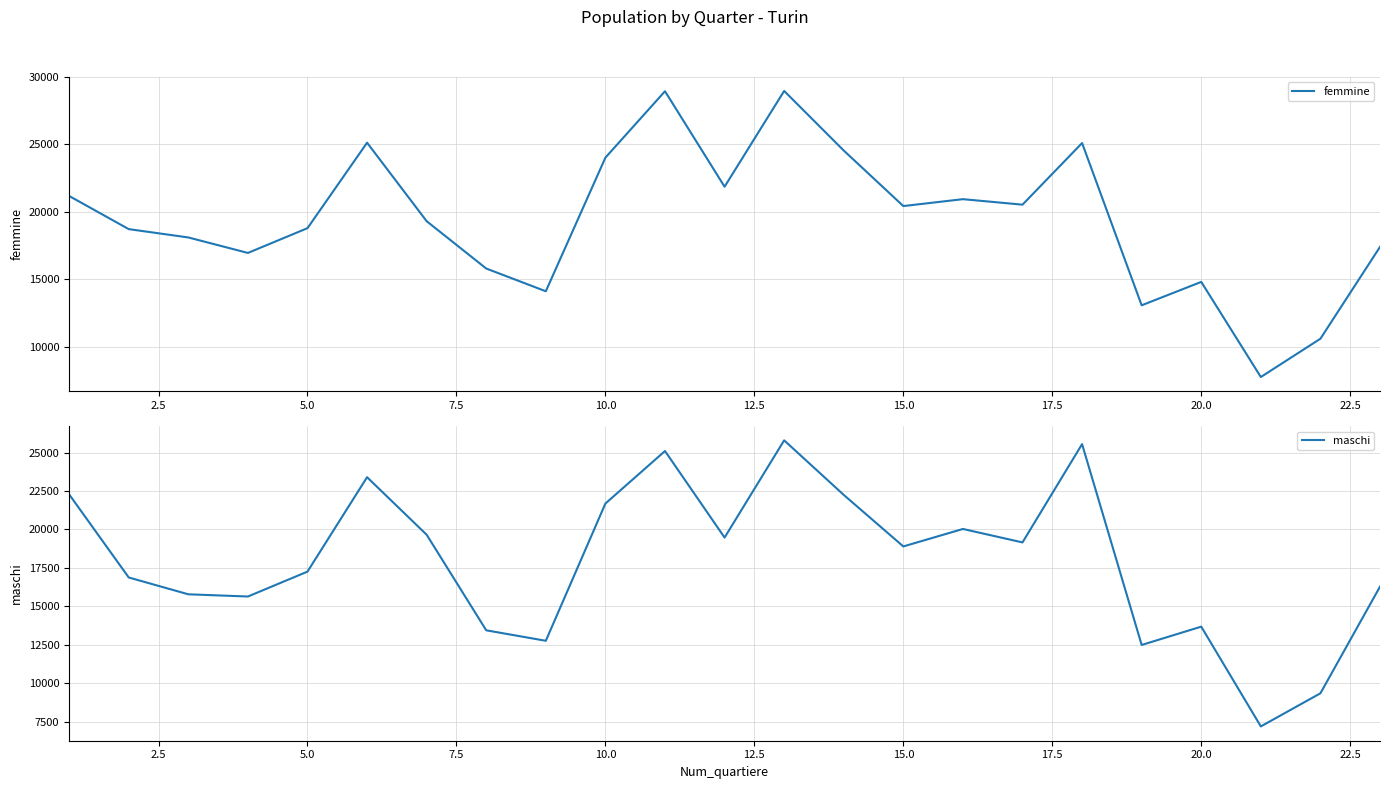

Which series ends up on top after the final intersection of maschi and femmine?

femmine